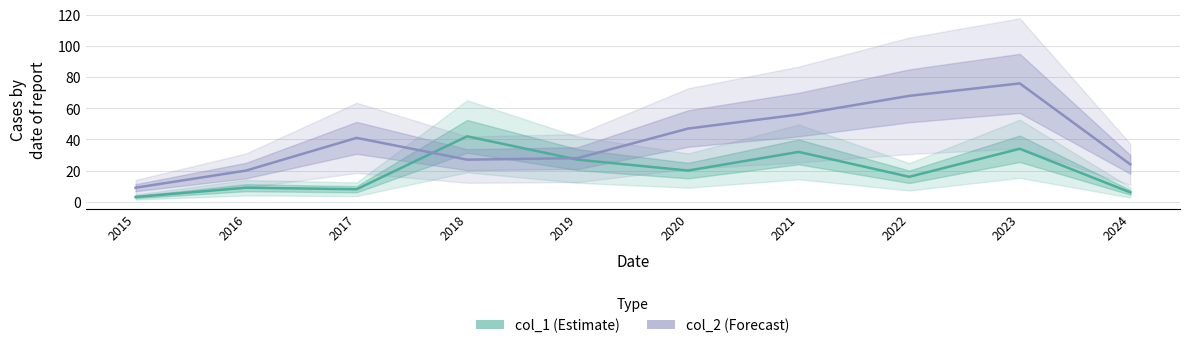

At which category does col_2 reach its first local valley?

2018